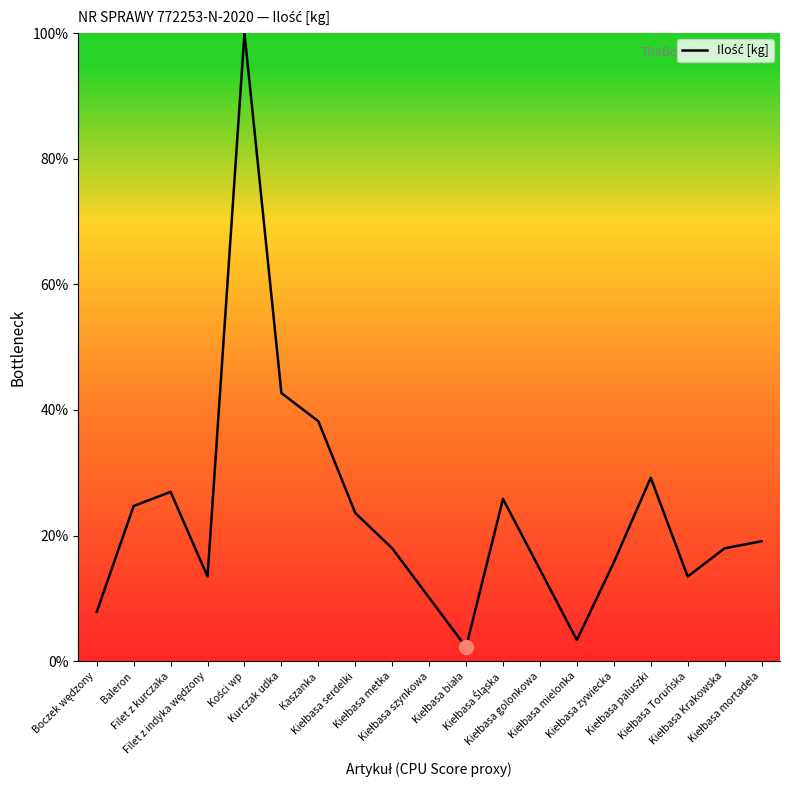

What is the smallest value displayed?

2.2